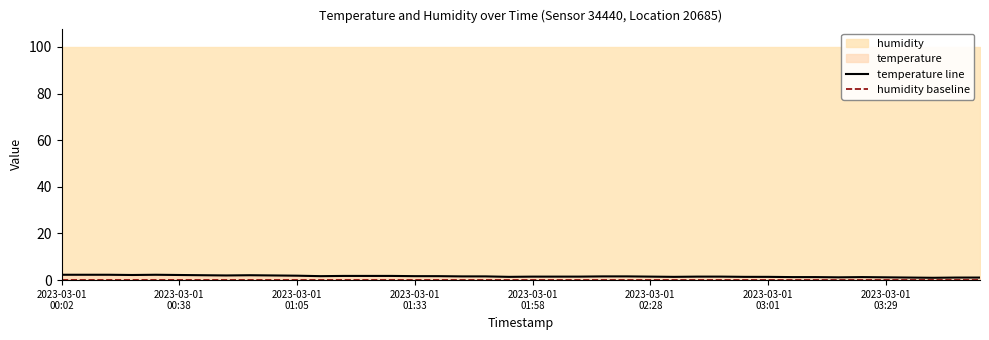

Is it true that humidity baseline equals 0.1 at 24?

False